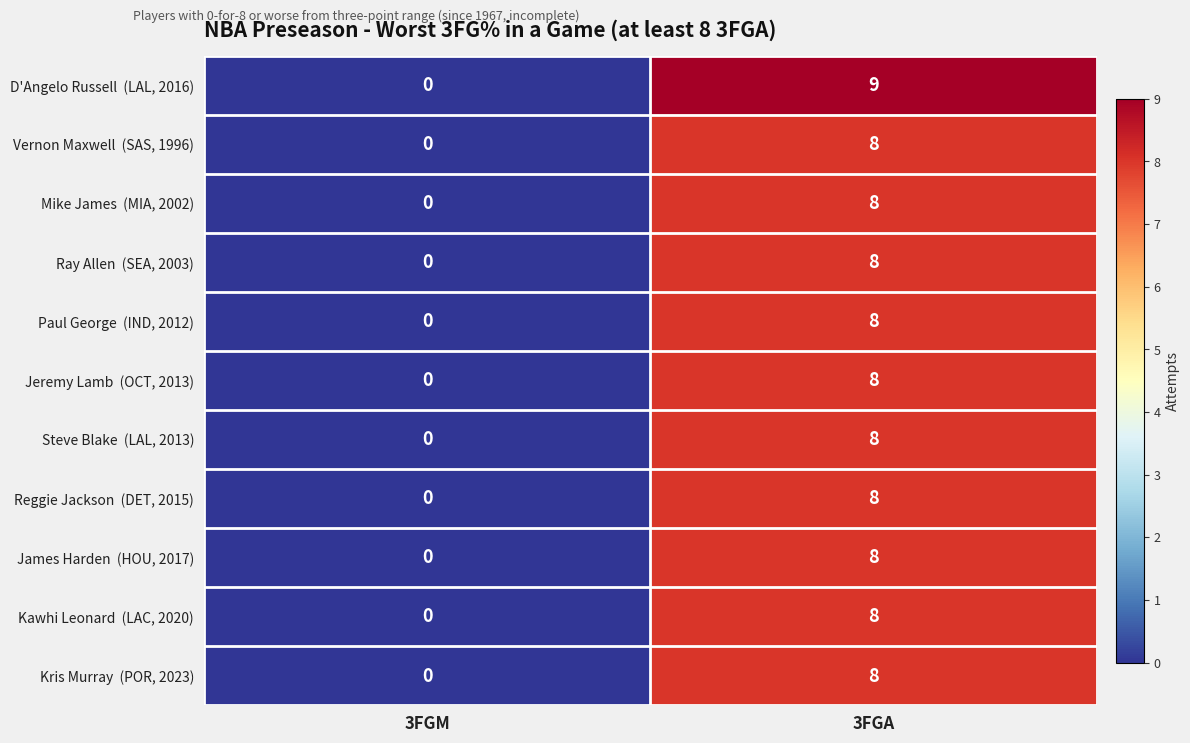

What is the greatest value displayed?

9